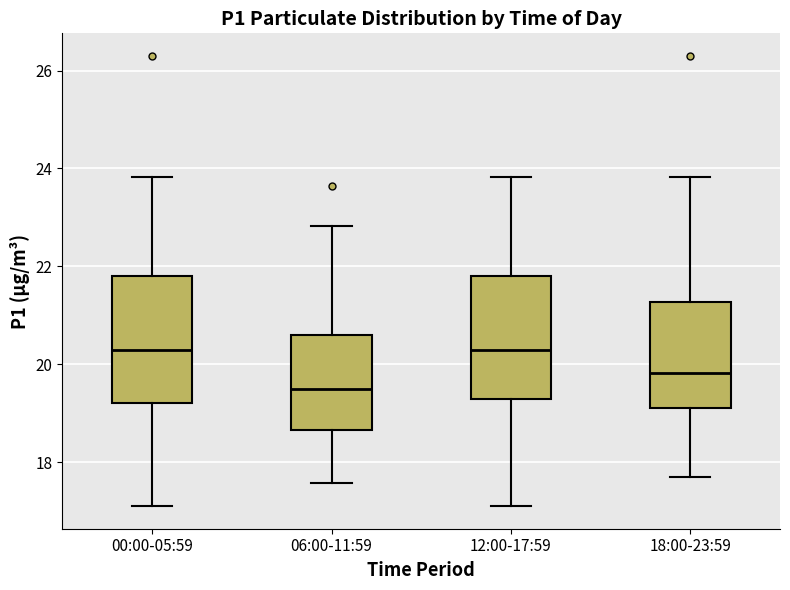

Reading left to right, read every box against the y-axis: the position of its median line, the range the box covers, and the ends of its whiskers. The values are not printed on the chart, so give them approximately, as read against the axis.

00:00-05:59: median 20.4, box 19.2 to 21.8, whiskers 17.2 to 23.8
06:00-11:59: median 19.6, box 18.6 to 20.6, whiskers 17.6 to 22.8
12:00-17:59: median 20.4, box 19.4 to 21.8, whiskers 17.2 to 23.8
18:00-23:59: median 19.8, box 19.2 to 21.2, whiskers 17.8 to 23.8